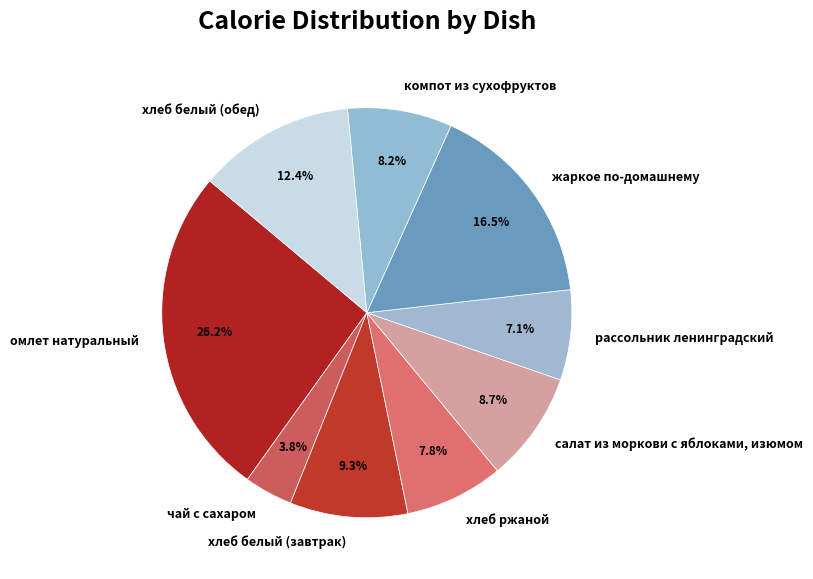

Approximately how many times larger is the value at хлеб белый (завтрак) compared to хлеб ржаной?

1.2